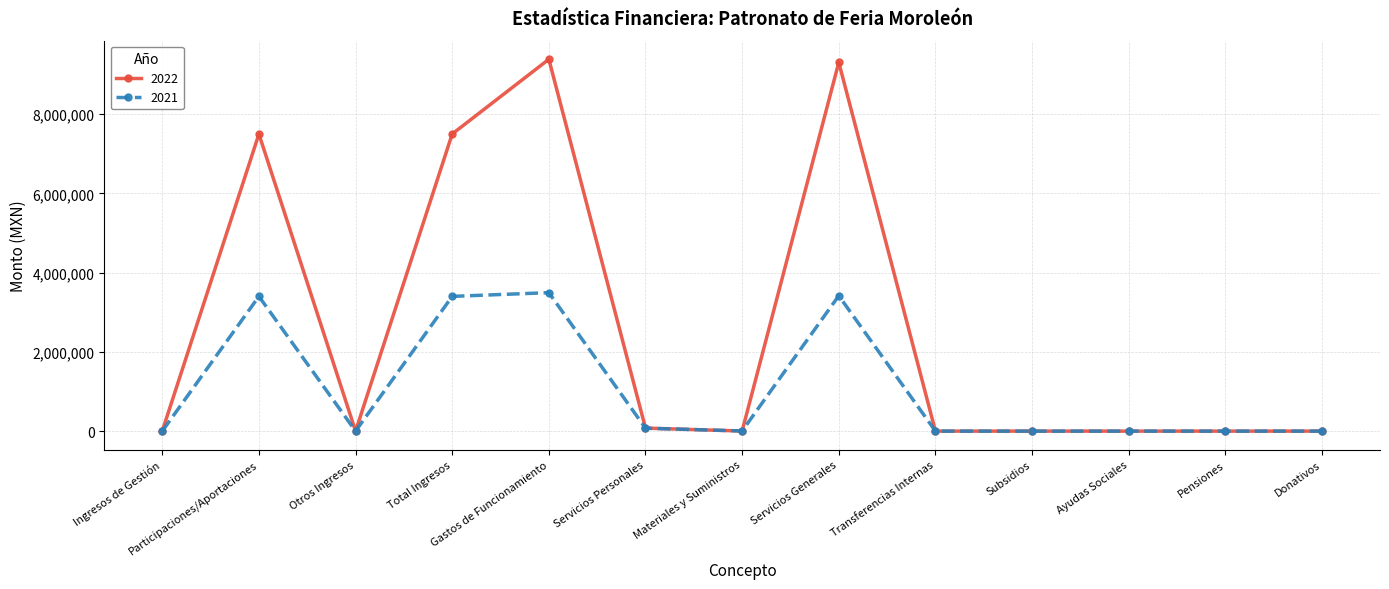

Rank the series by their average value, from highest to lowest.

2022, 2021